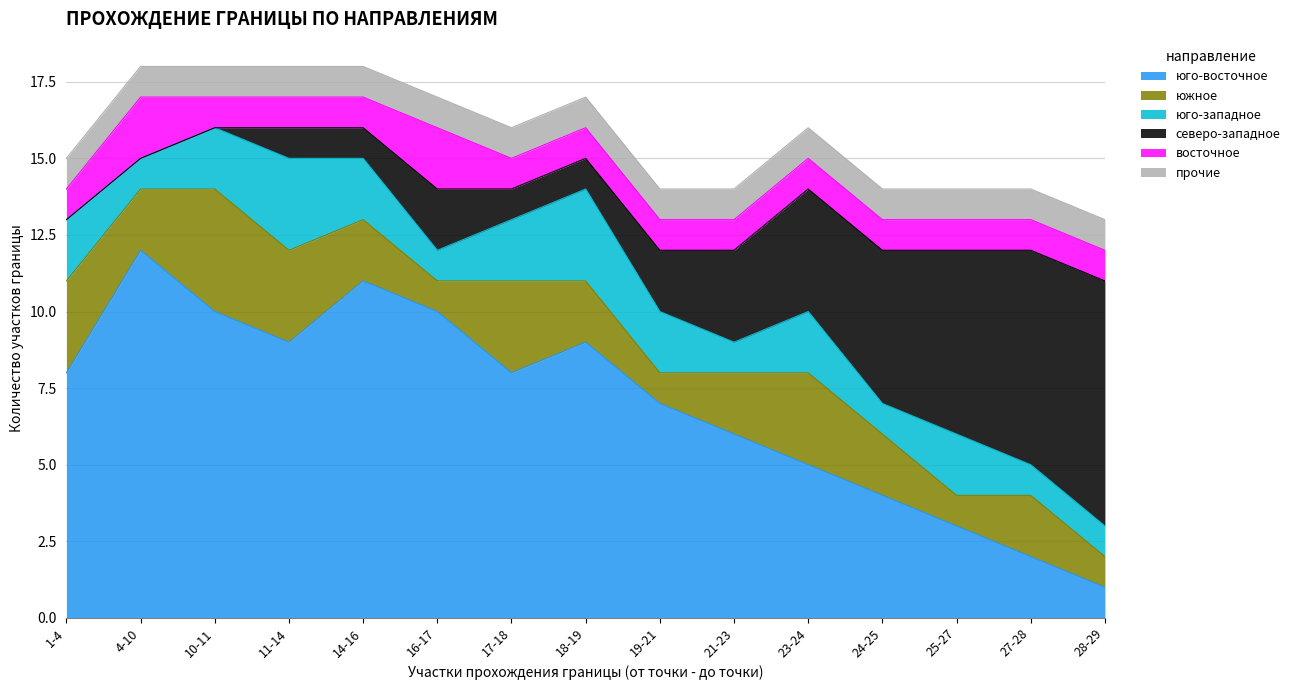

What is the value of the южное point at the 8th from the left?

2